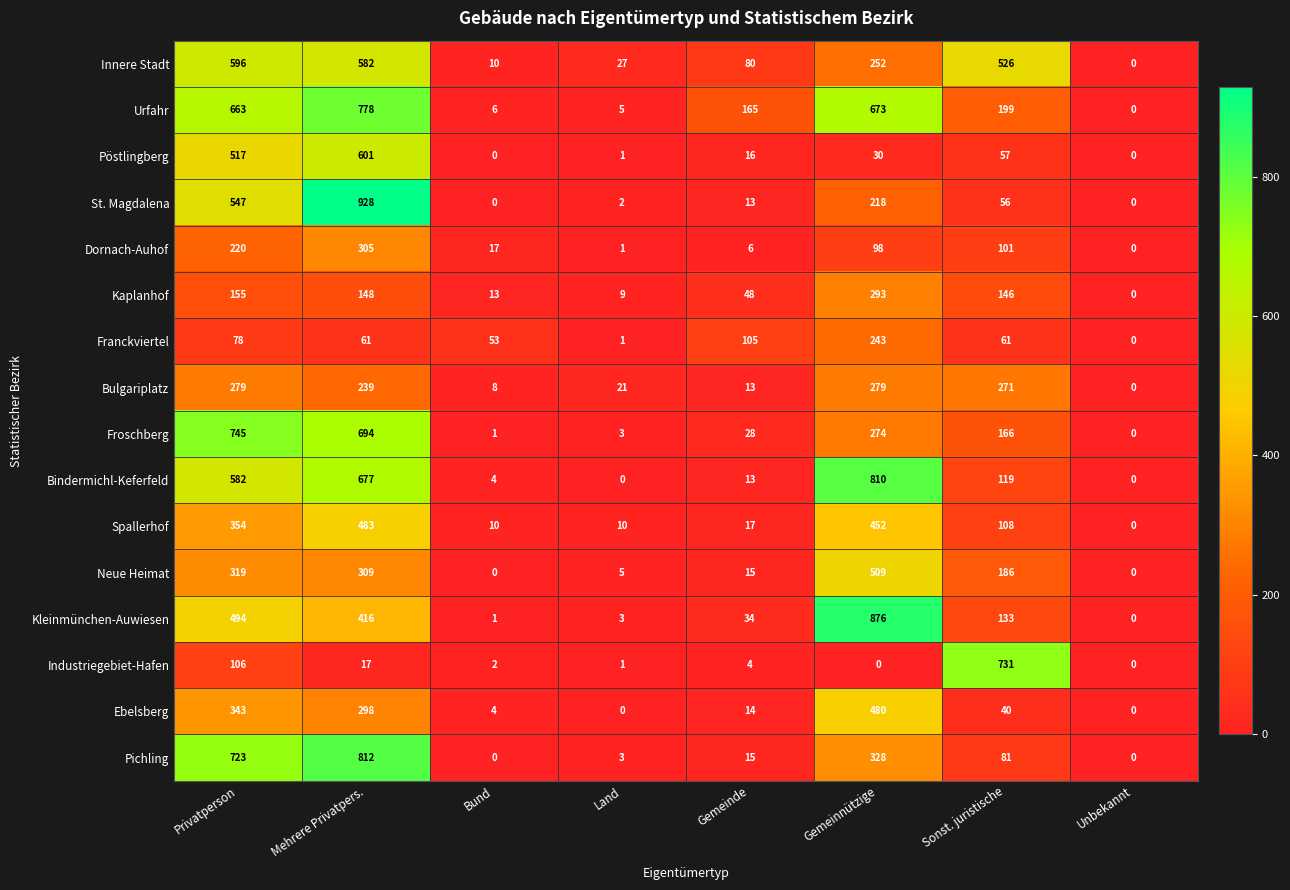

At how many categories does at least one series exceed 663?

4